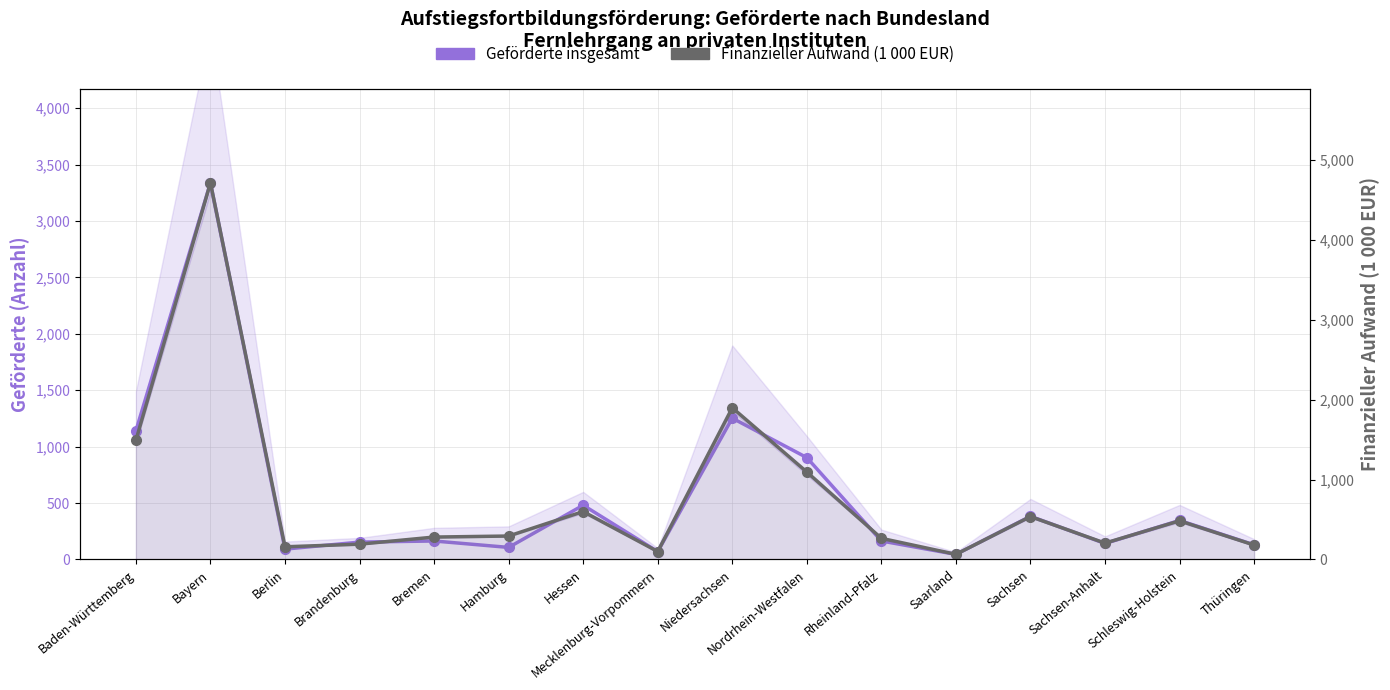

What position from the left is Thüringen?

16